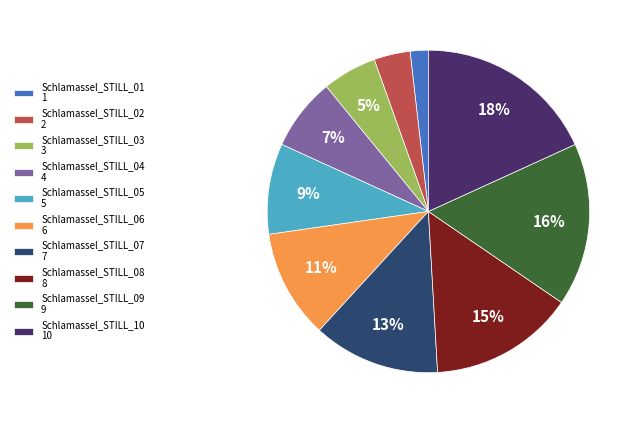

What is the largest slice in the pie chart?

Schlamassel_STILL_10